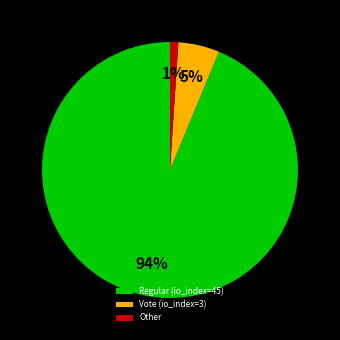

What is the majority slice?

Regular (io_index=45)